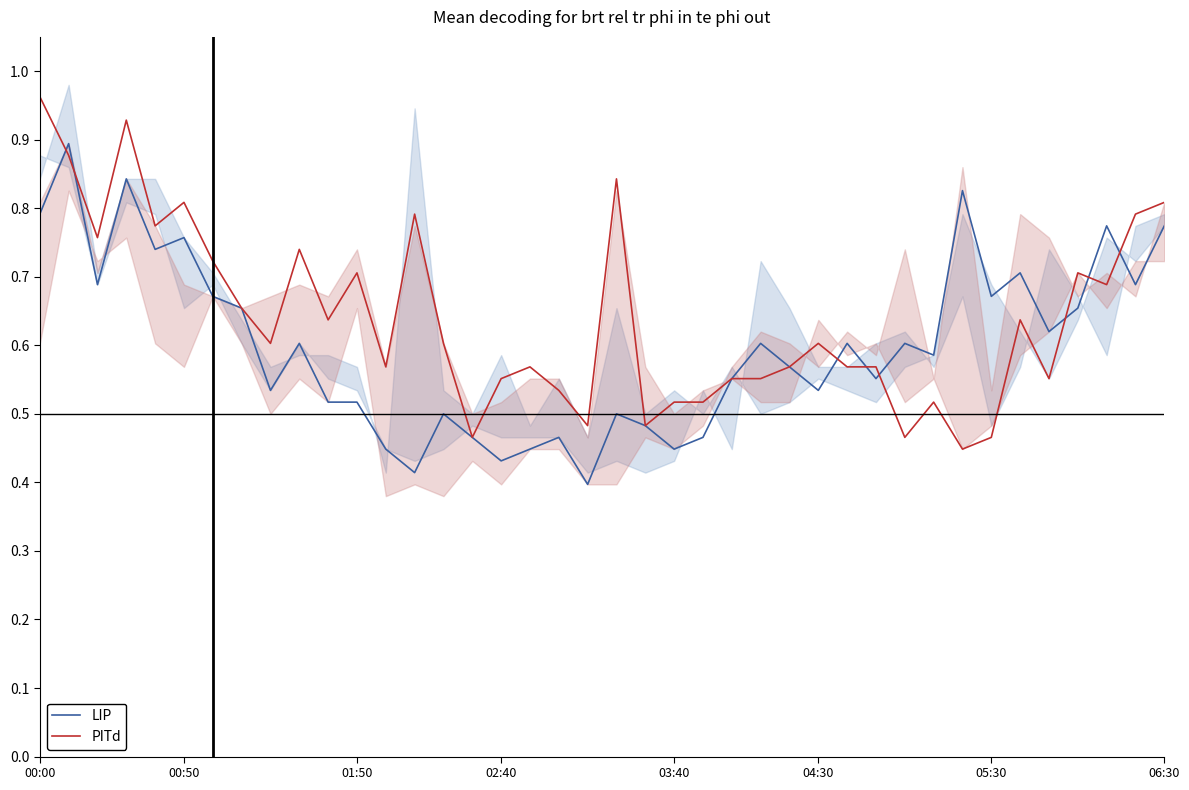

Which series has the largest total across all categories?

PITd